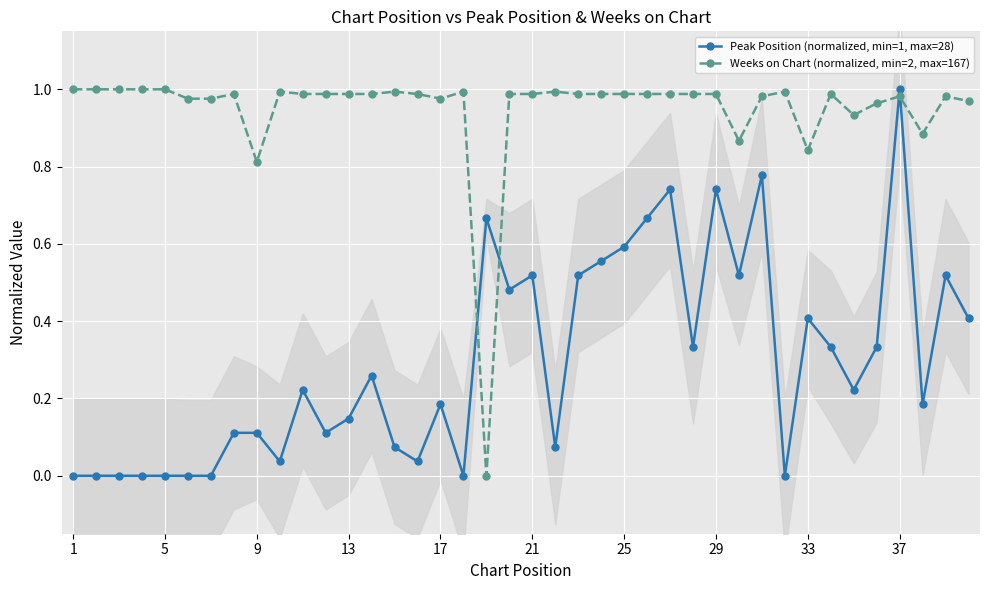

Which series ends up on top after the final intersection of Peak Position (normalized, min=1, max=28) and Weeks on Chart (normalized, min=2, max=167)?

Weeks on Chart (normalized, min=2, max=167)